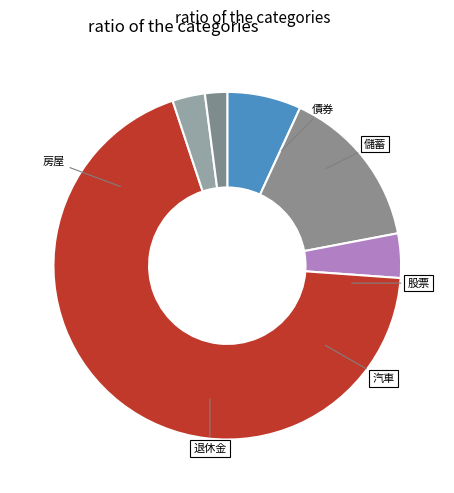

The 儲蓄 slice represents 7% of the pie. True or false?

True